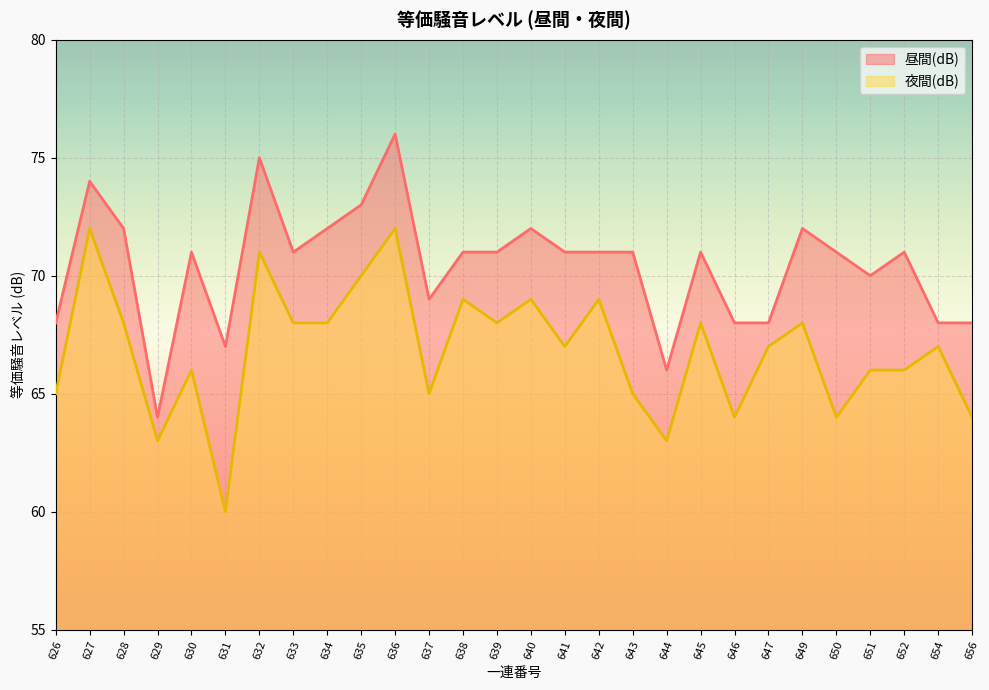

Rank the series by their average value, from highest to lowest.

昼間(dB), 夜間(dB)